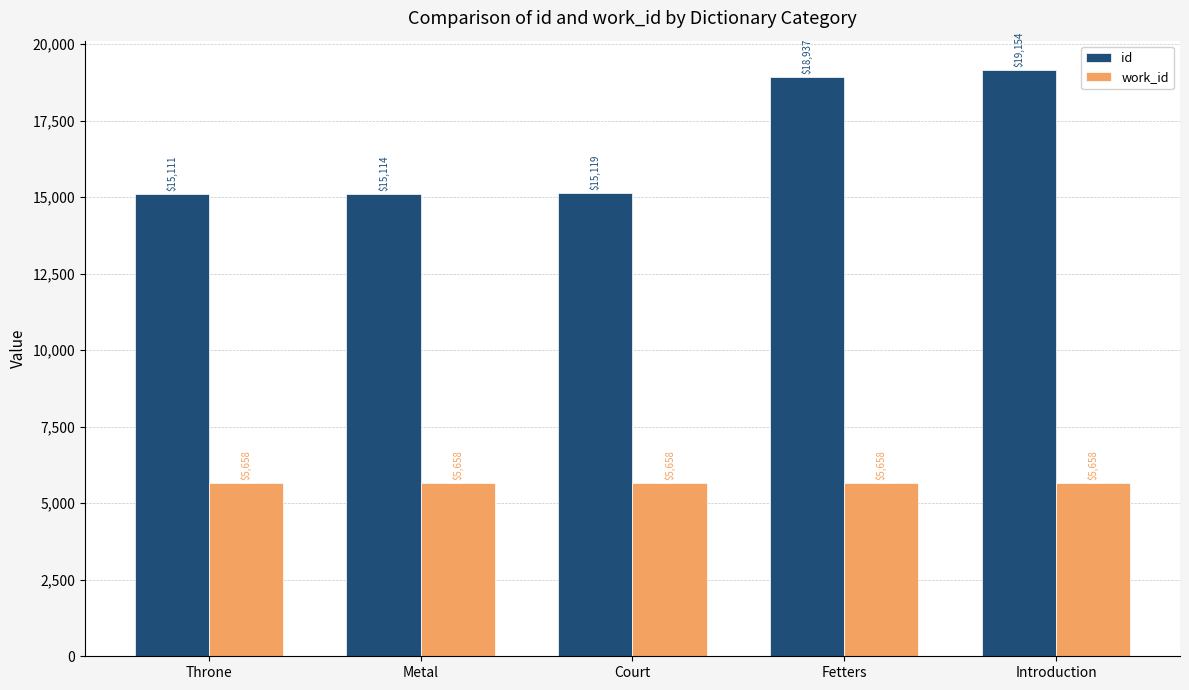

What is the label of the 1st bar from the left?

Throne